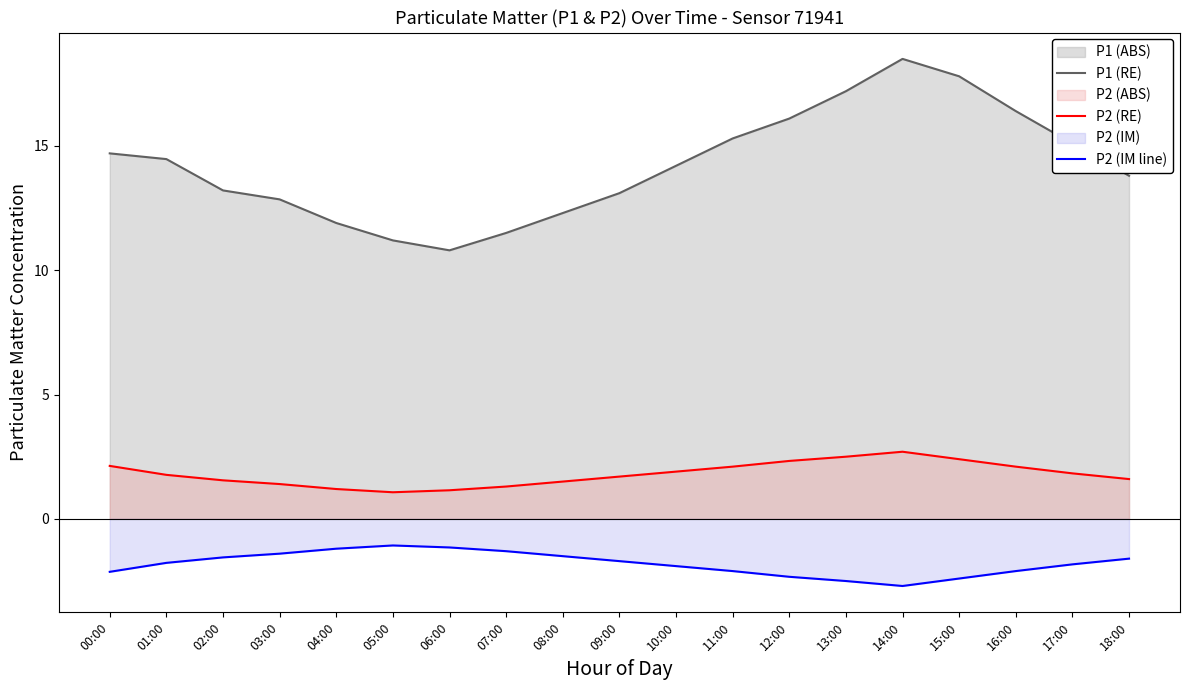

What position from the right is 04:00?

15